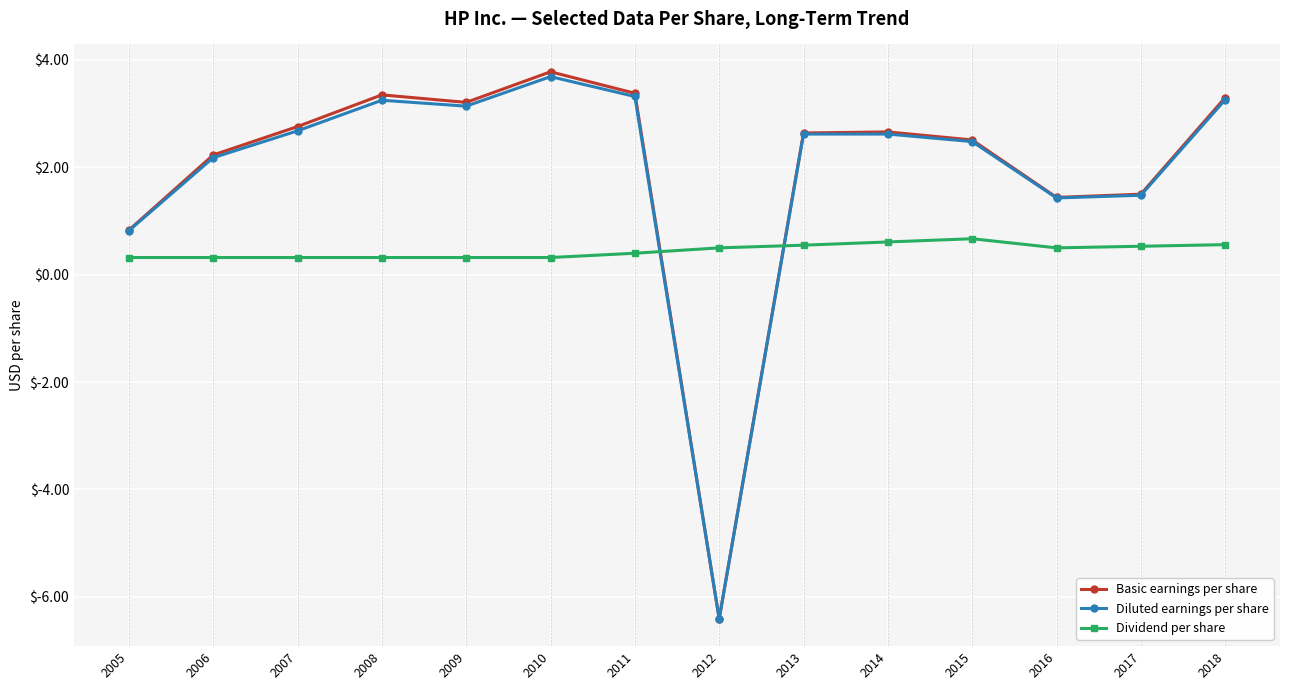

The Diluted earnings per share series shows 2.5 at 2015. True or false?

True